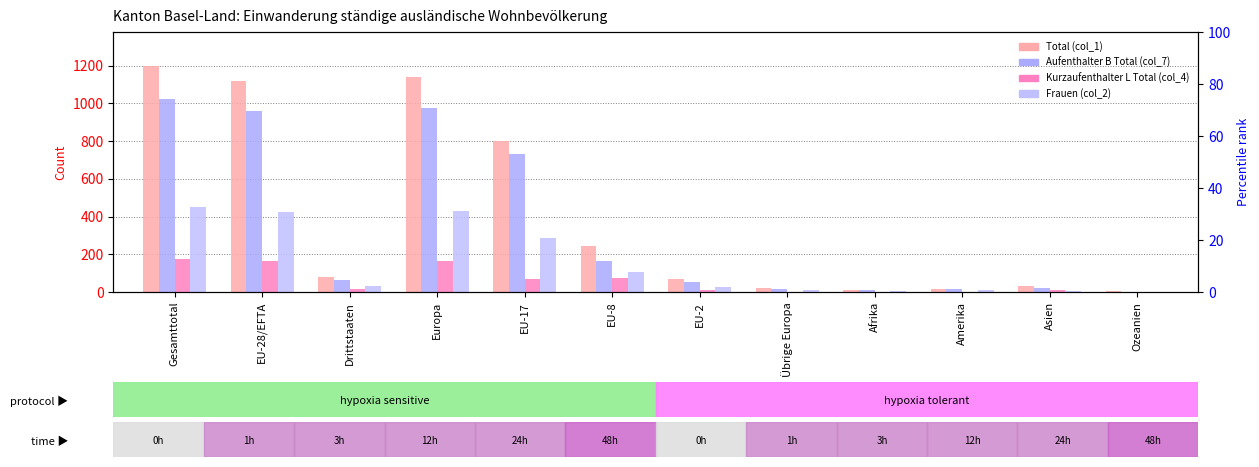

Which has a higher value, EU-28/EFTA or Amerika?

EU-28/EFTA